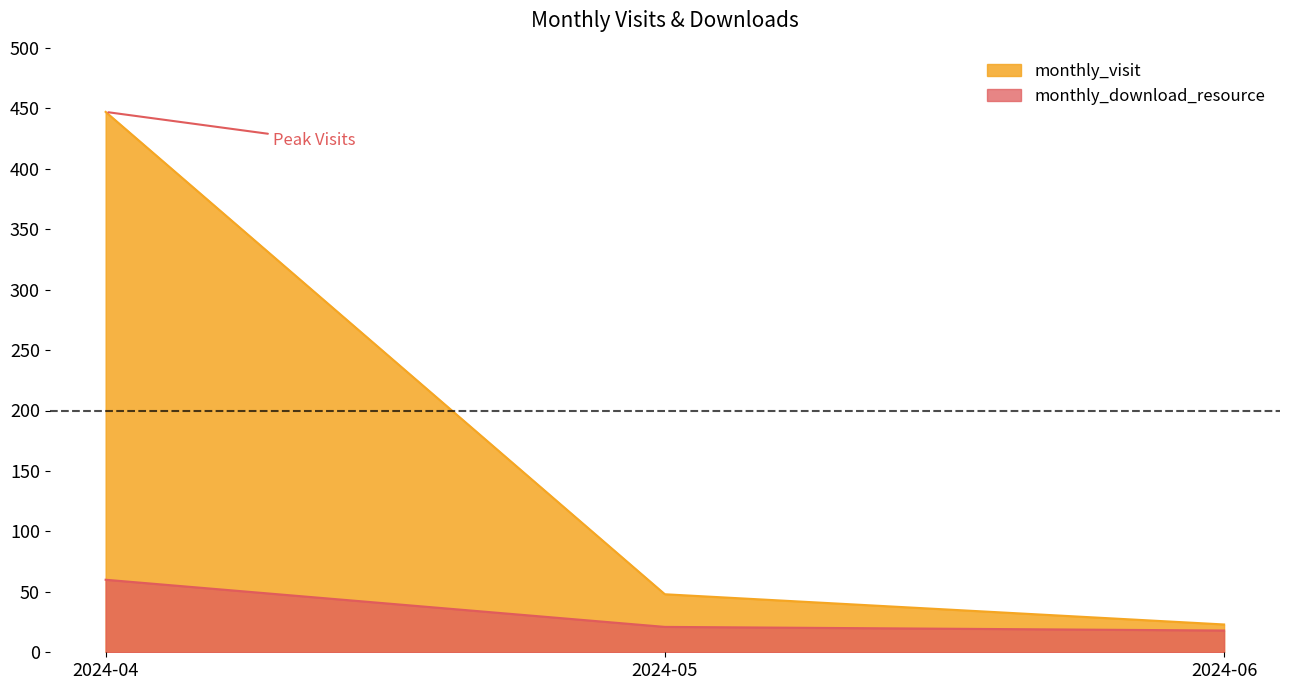

What are all the series names shown in the legend?

monthly_visit, monthly_download_resource